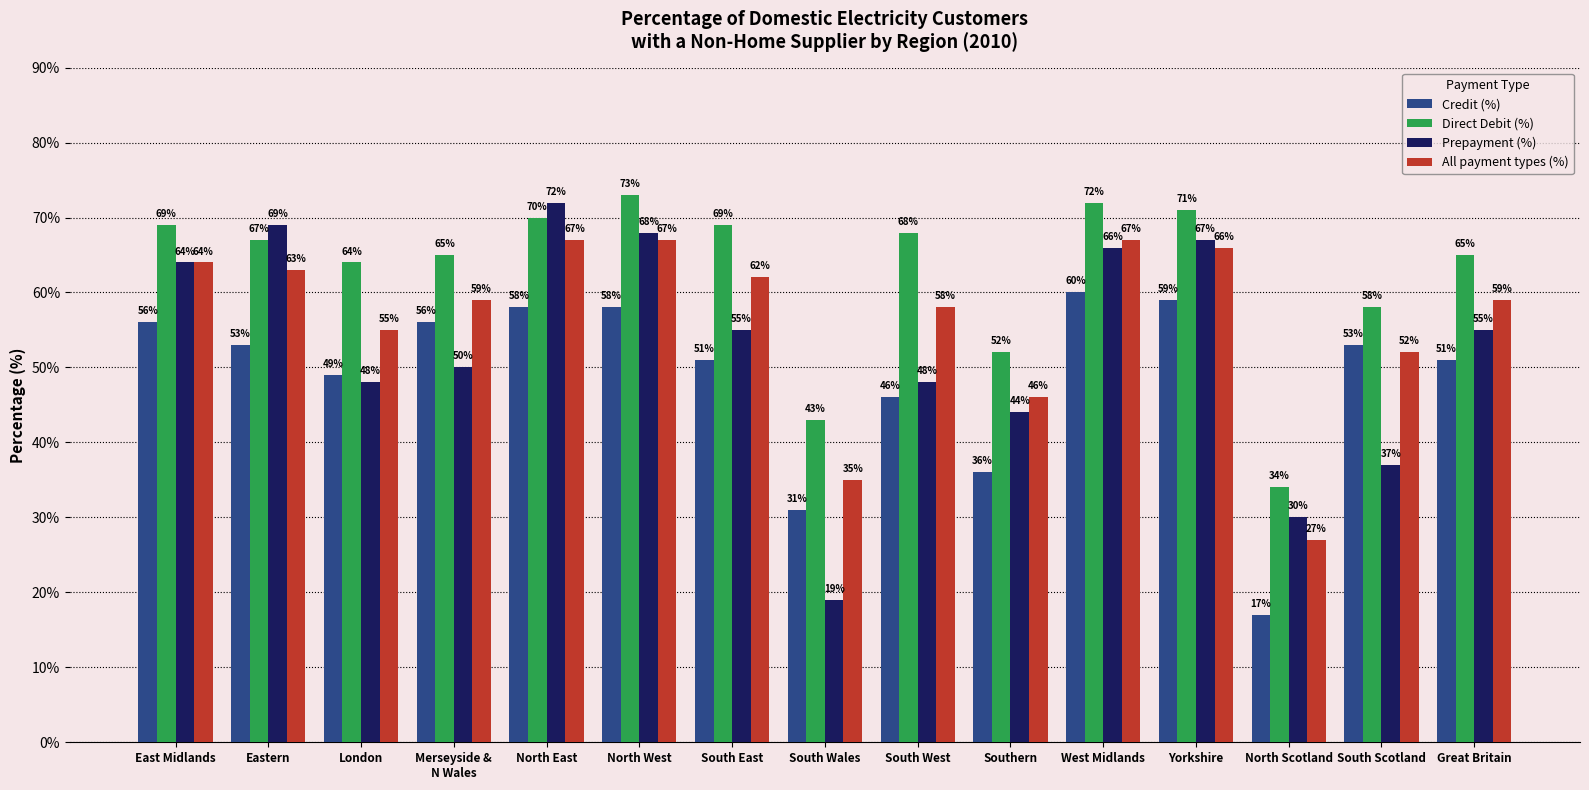

Reading left to right, what are all the values shown in this chart?

Credit (%): East Midlands=56	Eastern=53	London=49	Merseyside &
N Wales=56	North East=58	North West=58	South East=51	South Wales=31	South West=46	Southern=36	West Midlands=60	Yorkshire=59	North Scotland=17	South Scotland=53	Great Britain=51
Direct Debit (%): East Midlands=69	Eastern=67	London=64	Merseyside &
N Wales=65	North East=70	North West=73	South East=69	South Wales=43	South West=68	Southern=52	West Midlands=72	Yorkshire=71	North Scotland=34	South Scotland=58	Great Britain=65
Prepayment (%): East Midlands=64	Eastern=69	London=48	Merseyside &
N Wales=50	North East=72	North West=68	South East=55	South Wales=19	South West=48	Southern=44	West Midlands=66	Yorkshire=67	North Scotland=30	South Scotland=37	Great Britain=55
All payment types (%): East Midlands=64	Eastern=63	London=55	Merseyside &
N Wales=59	North East=67	North West=67	South East=62	South Wales=35	South West=58	Southern=46	West Midlands=67	Yorkshire=66	North Scotland=27	South Scotland=52	Great Britain=59